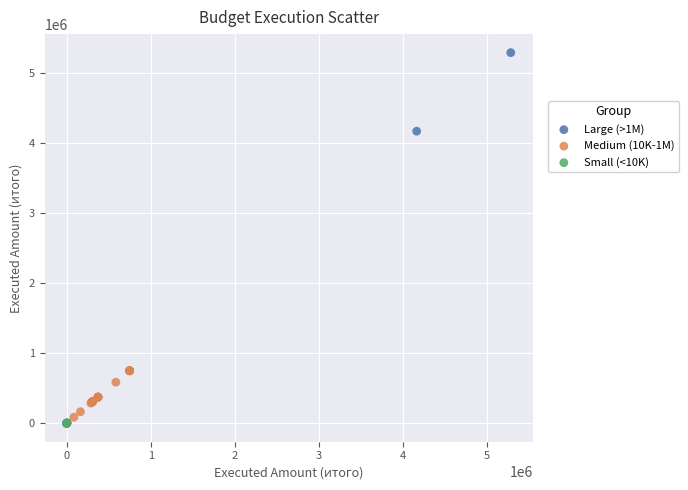

Which series contains the lowest Y value?

Small (<10K)